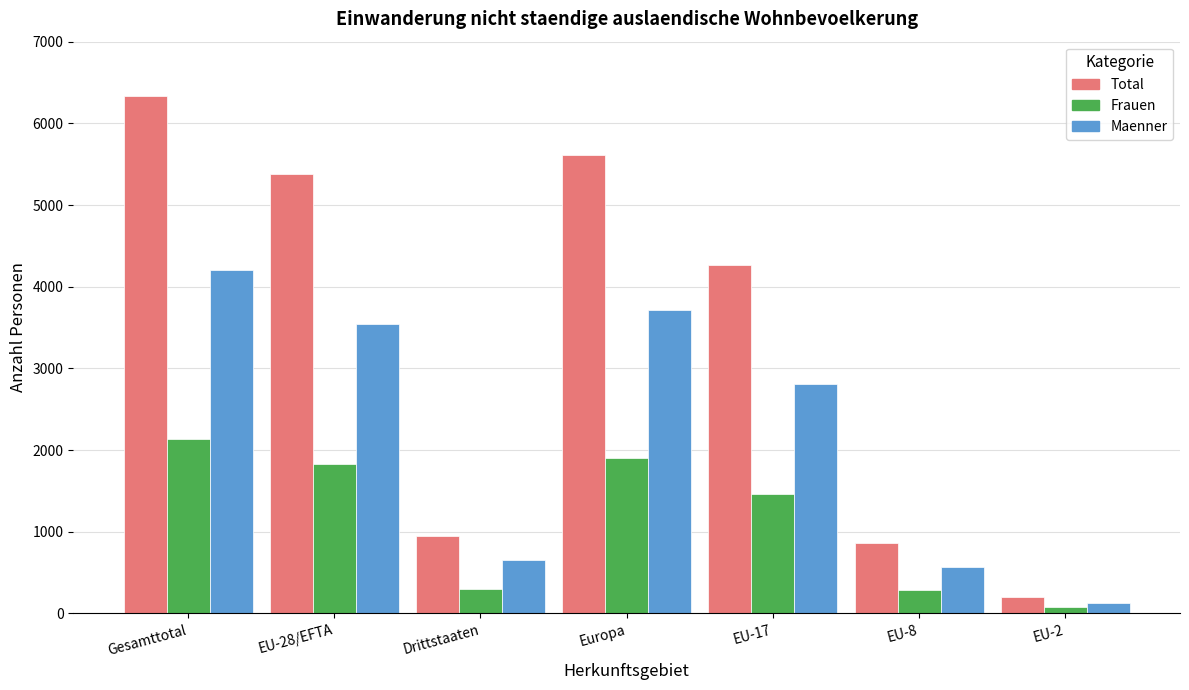

At which category does the chart reach its peak across all series?

Gesamttotal